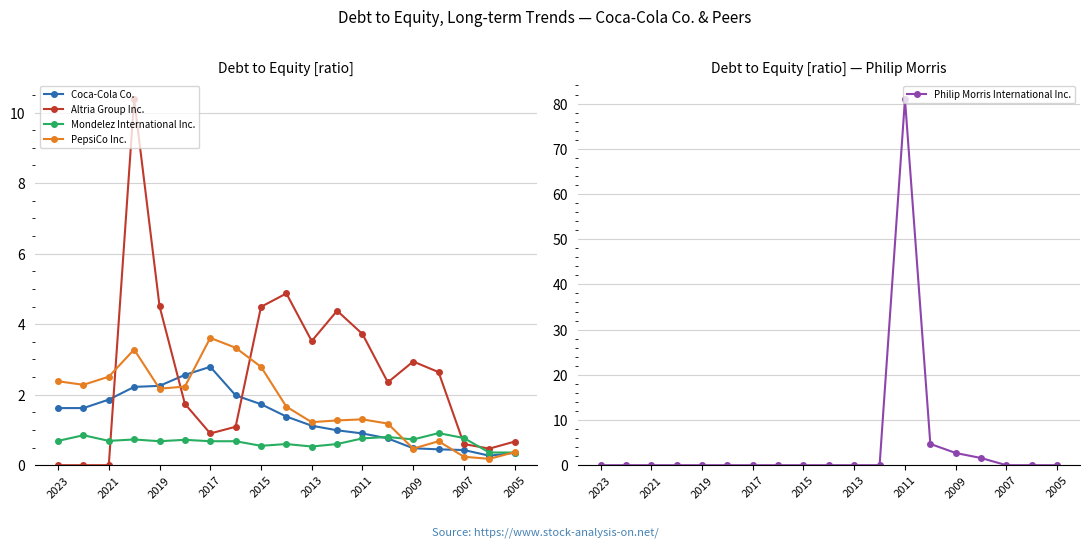

The Altria Group Inc. series shows 0.0 at 2021. True or false?

True